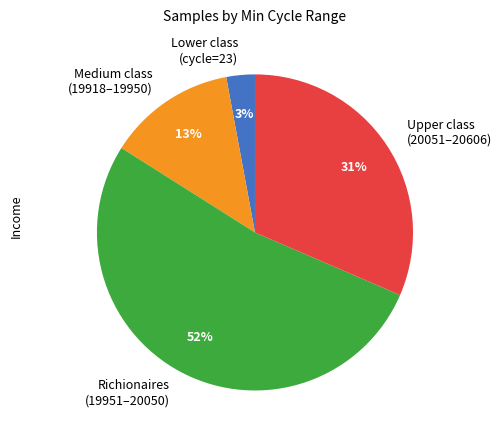

How many slices are in this pie chart?

4